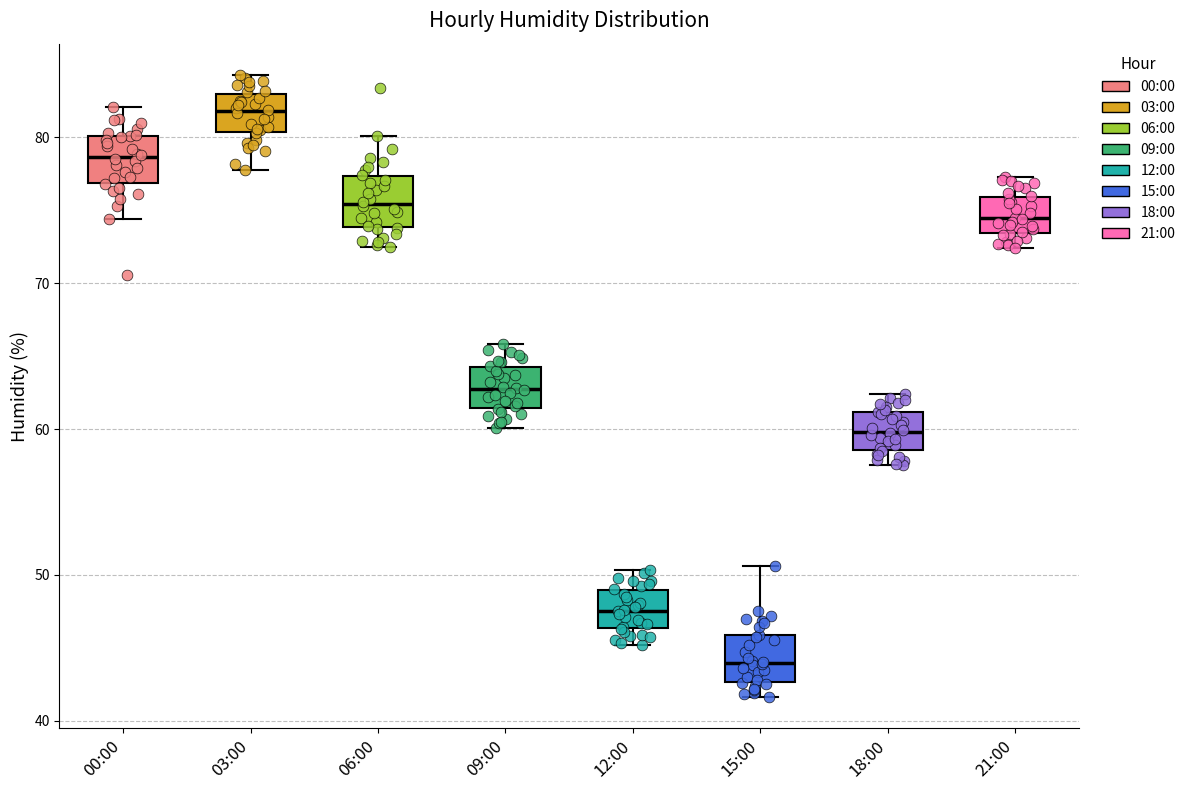

Reading left to right, read every box against the y-axis: the position of its median line, the range the box covers, and the ends of its whiskers. The values are not printed on the chart, so give them approximately, as read against the axis.

00:00: median 79, box 77 to 80, whiskers 74 to 82
03:00: median 82, box 80 to 83, whiskers 78 to 84
06:00: median 75, box 74 to 77, whiskers 73 to 80
09:00: median 63, box 61 to 64, whiskers 60 to 66
12:00: median 48, box 46 to 49, whiskers 45 to 50
15:00: median 44, box 43 to 46, whiskers 42 to 51
18:00: median 60, box 59 to 61, whiskers 58 to 62
21:00: median 74, box 73 to 76, whiskers 72 to 77